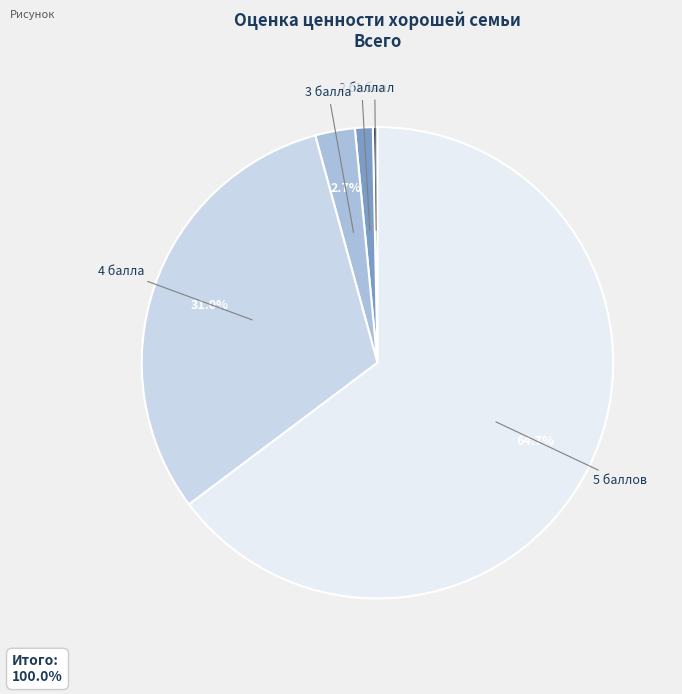

Between 5 баллов and 4 балла, which is larger?

5 баллов